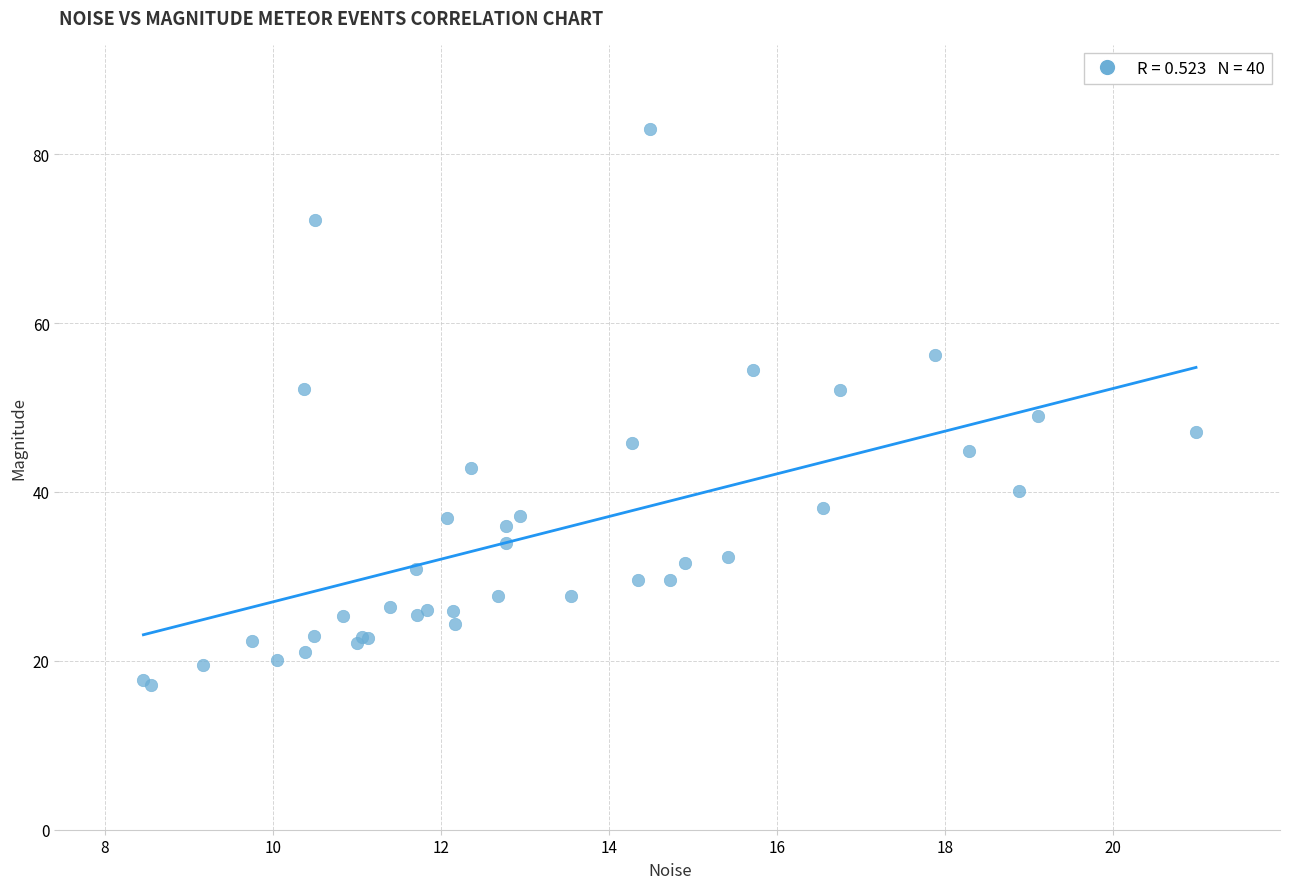

What Y value in the scatter plot is closest to 50?

49.0